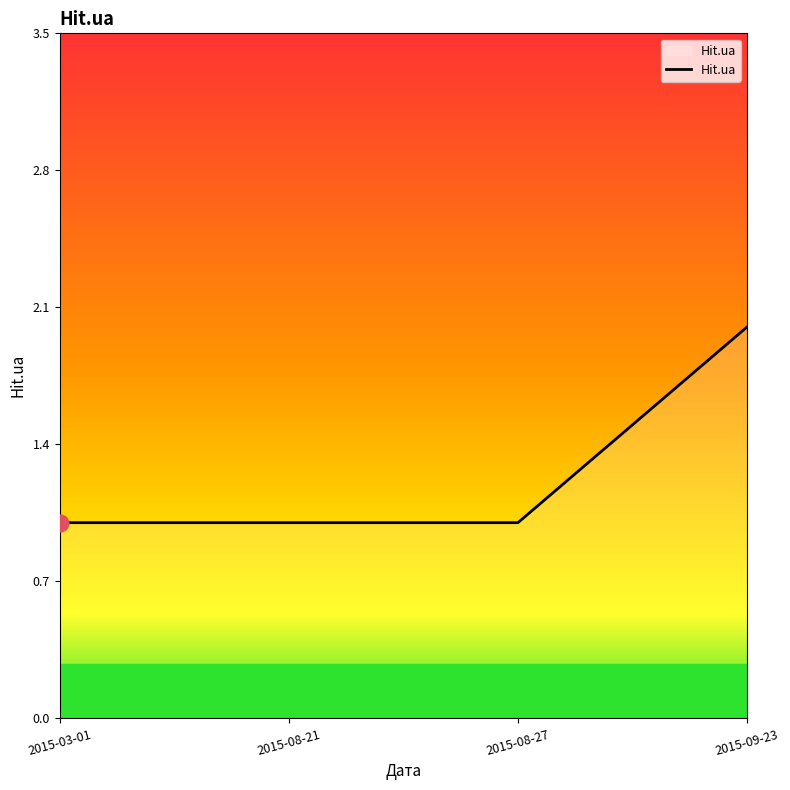

Does the chart have visible grid lines?

No